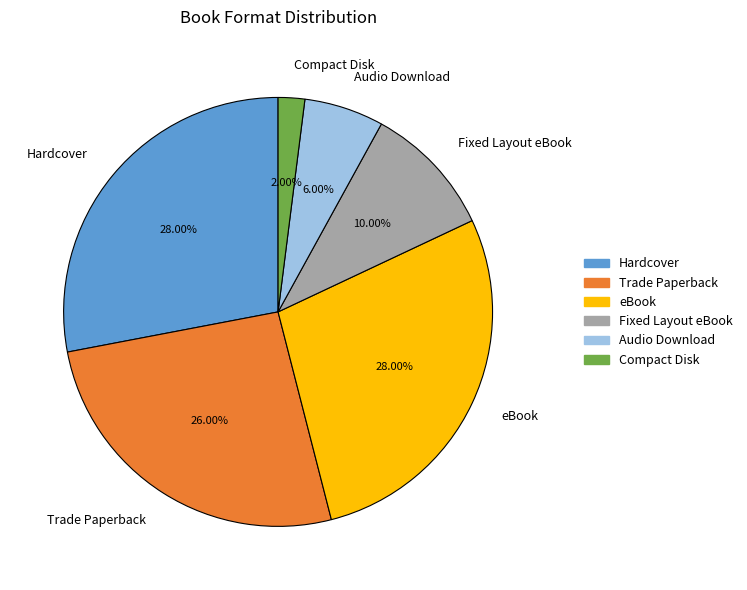

To the nearest percent, what percentage of the pie is eBook?

28%